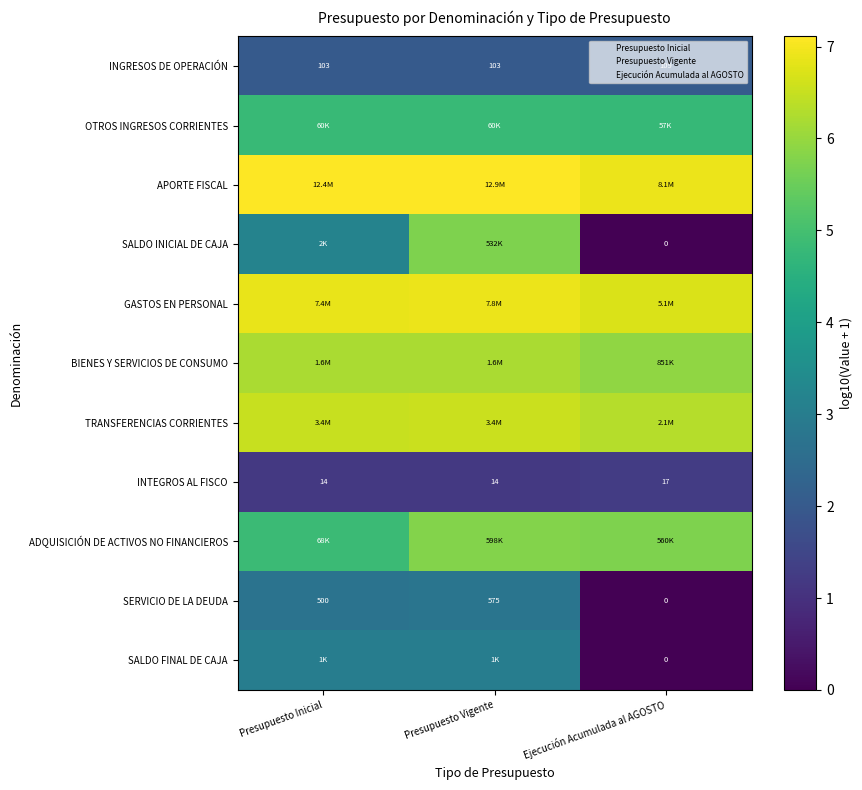

Rank the series at Presupuesto Vigente from highest to lowest value.

APORTE FISCAL, GASTOS EN PERSONAL, TRANSFERENCIAS CORRIENTES, BIENES Y SERVICIOS DE CONSUMO, ADQUISICIÓN DE ACTIVOS NO FINANCIEROS, SALDO INICIAL DE CAJA, OTROS INGRESOS CORRIENTES, SALDO FINAL DE CAJA, SERVICIO DE LA DEUDA, INGRESOS DE OPERACIÓN, INTEGROS AL FISCO